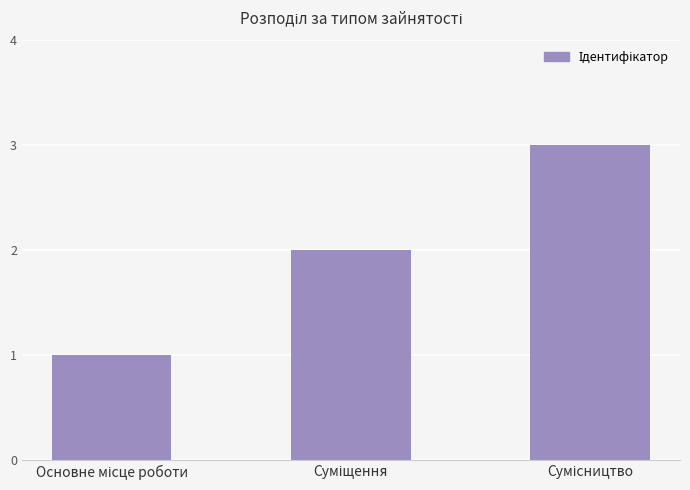

What is the maximum value shown in the chart?

3